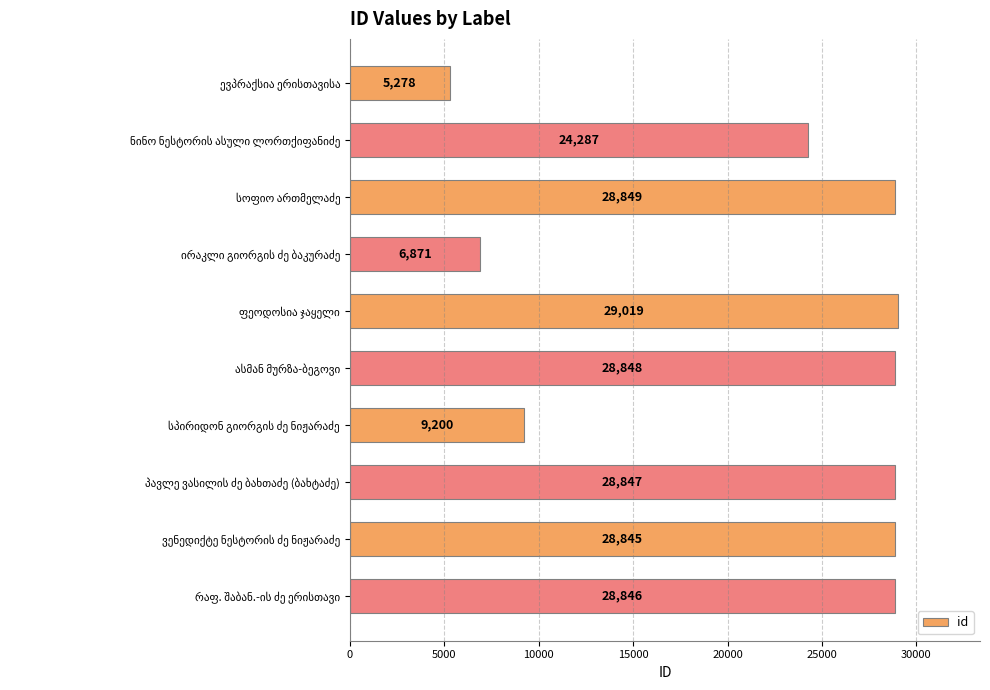

What is the minimum value shown in the chart?

5278